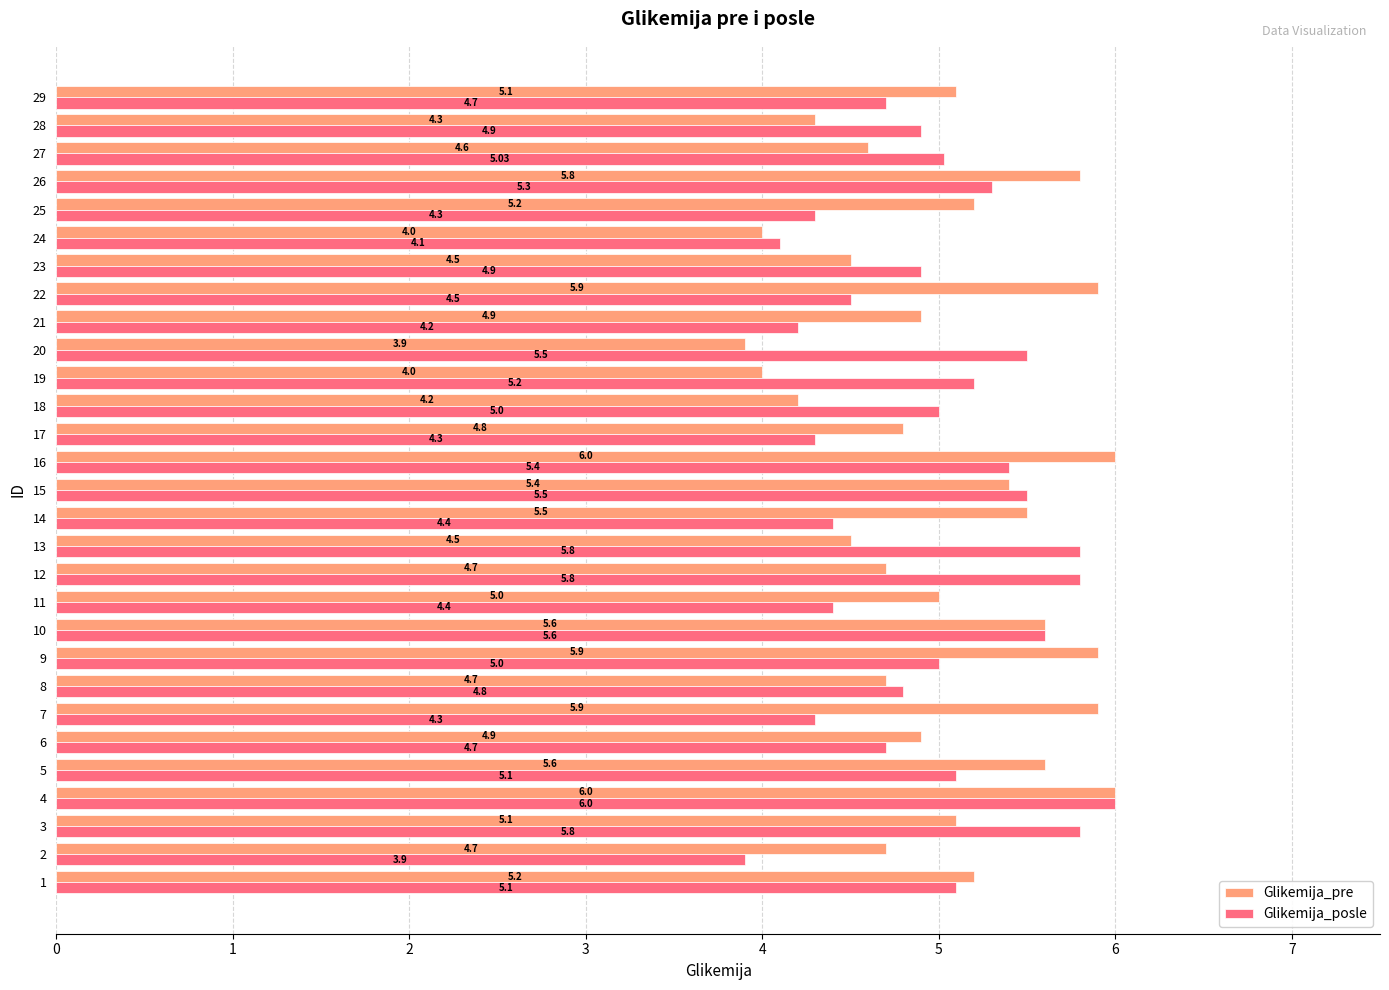

How many data points does each series have?

29